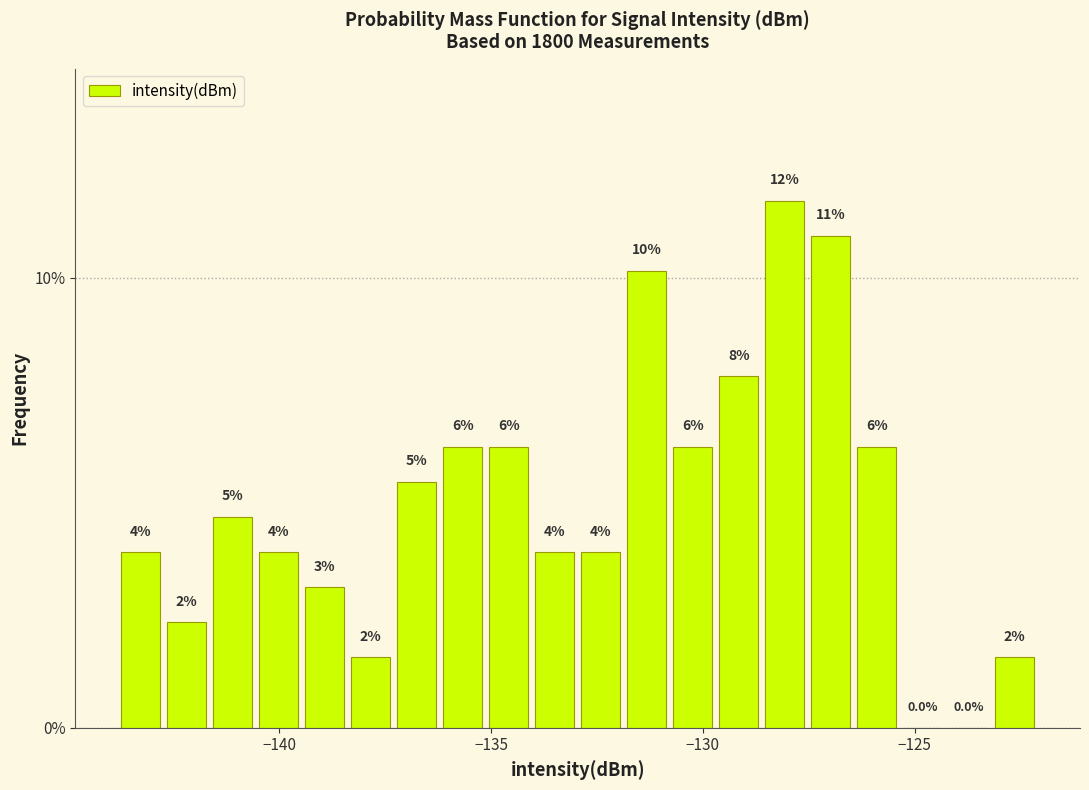

Read against the x-axis, roughly where is the centre of the tallest bar?

-128.0